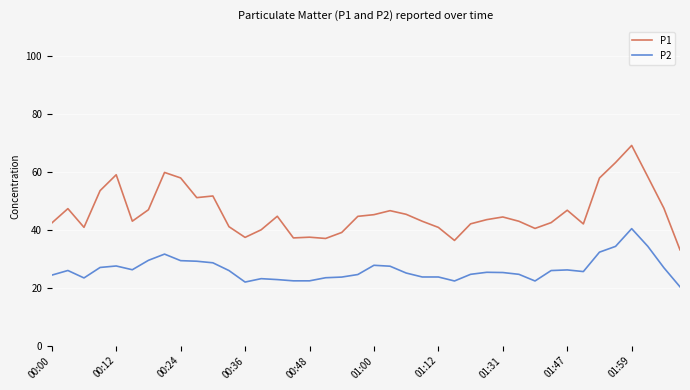

Which series has the largest total across all categories?

P1